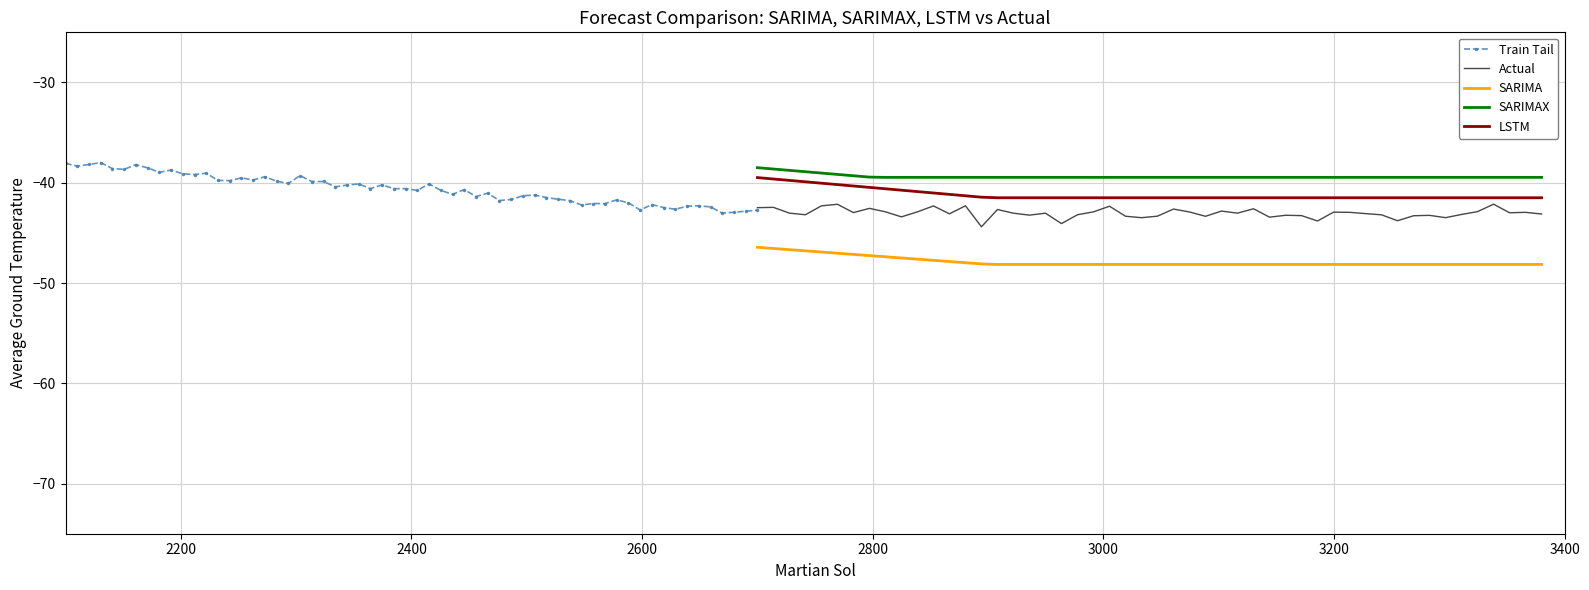

After their last crossing, which series has the higher values: LSTM or Train Tail?

Train Tail